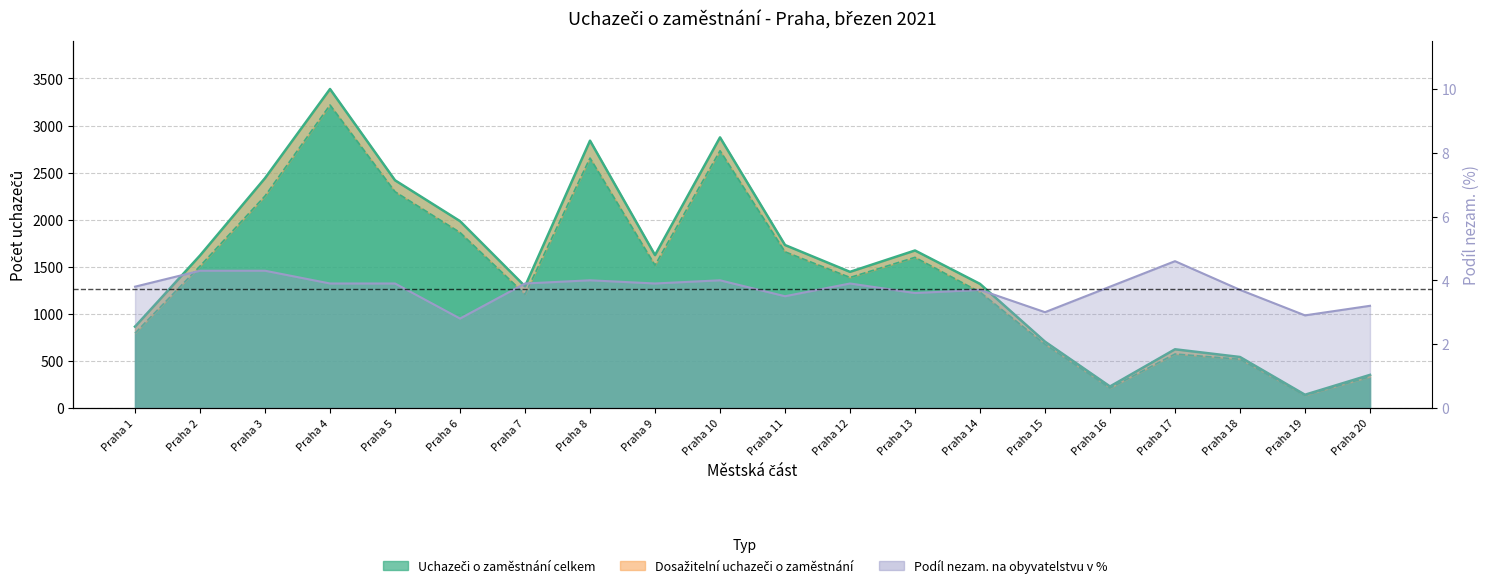

List the series in order of their peak value, highest first.

Uchazeči o zaměstnání celkem, Dosažitelní uchazeči o zaměstnání, Podíl nezam. na obyvatelstvu v %